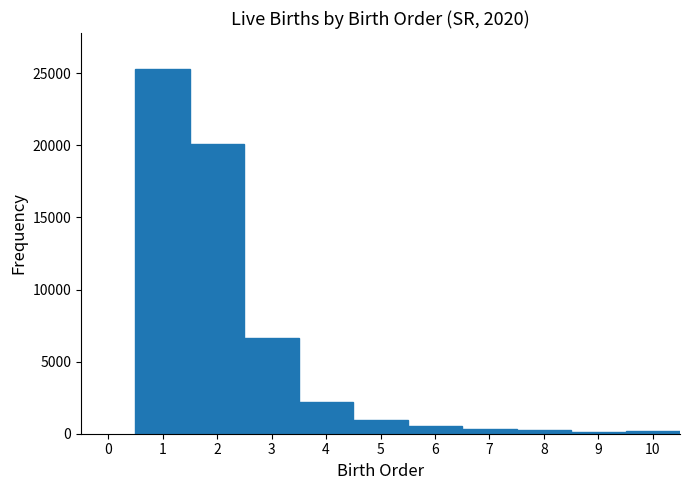

Reading left to right, transcribe this chart: for each bar, give the range it covers on the x-axis and its height. The values are not printed on the chart, so give them approximately, as read against the axis.

0.5 to 1.5: 25500
1.5 to 2.5: 20000
2.5 to 3.5: 6500
3.5 to 4.5: 2000
4.5 to 5.5: 1000
5.5 to 6.5: 500
6.5 to 7.5: under 500
7.5 to 8.5: under 500
8.5 to 9.5: under 500
9.5 to 10.5: under 500